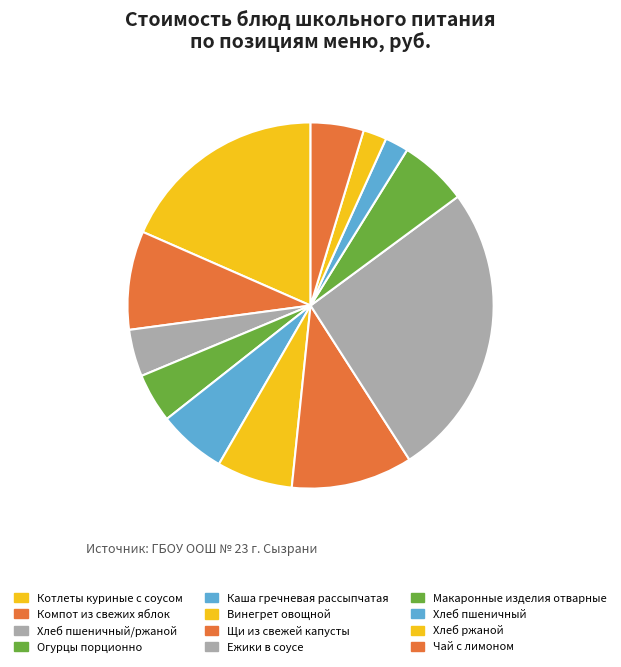

Count the number of slices in the pie.

12